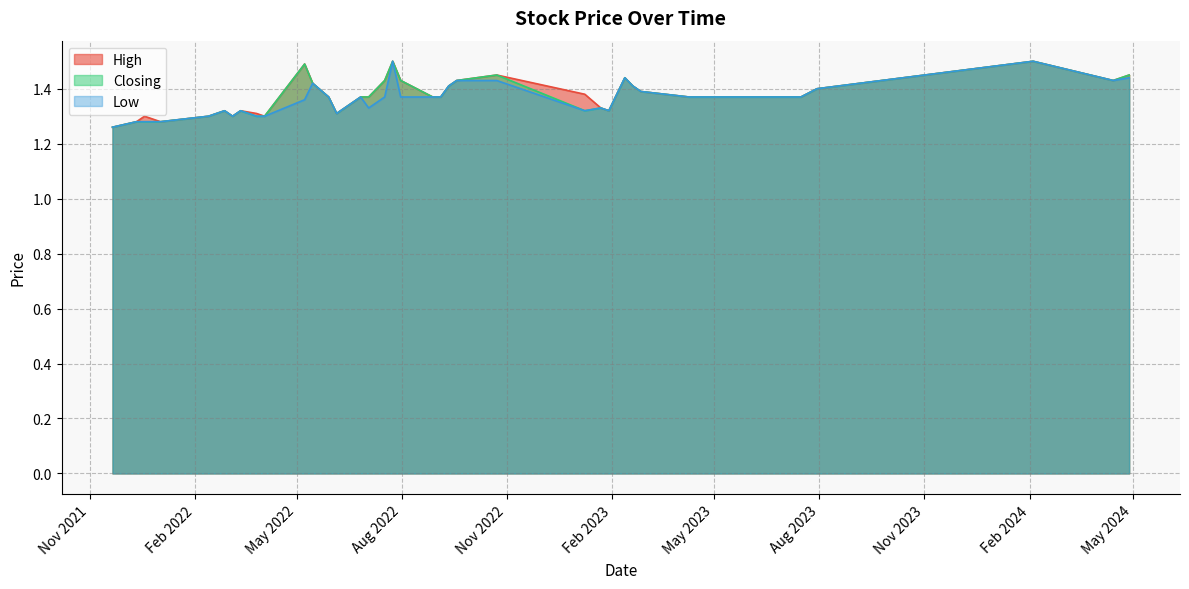

The Closing series shows 0.9 at 12/02/2023. True or false?

False